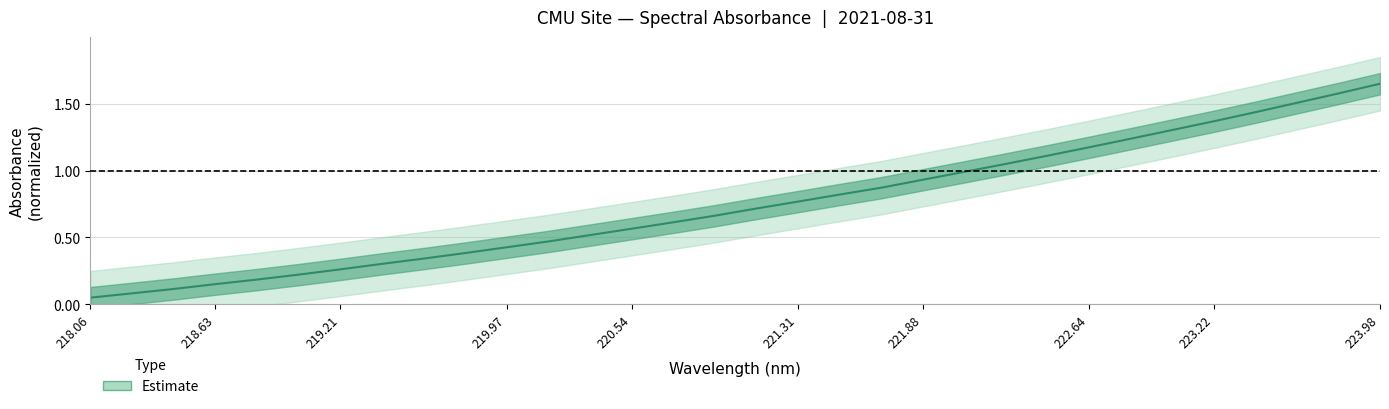

The chart shows a value of 0.4 at 29. True or false?

False